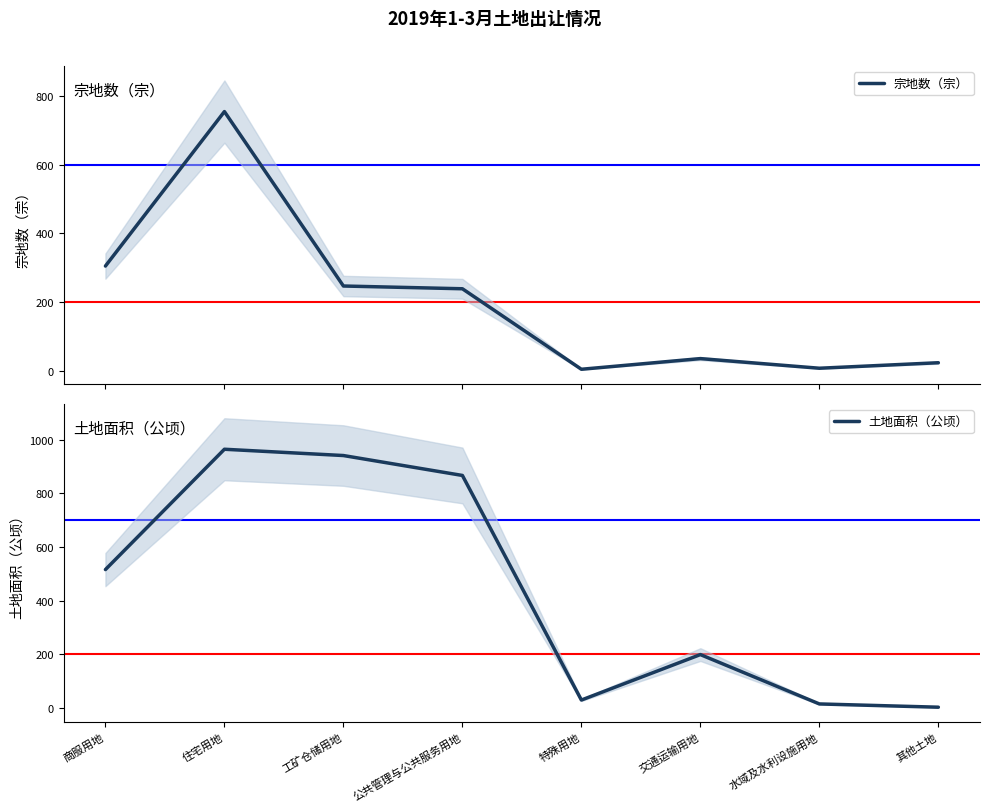

In 土地面积（公顷）, how many points are lower than both neighbors (excluding endpoints)?

1